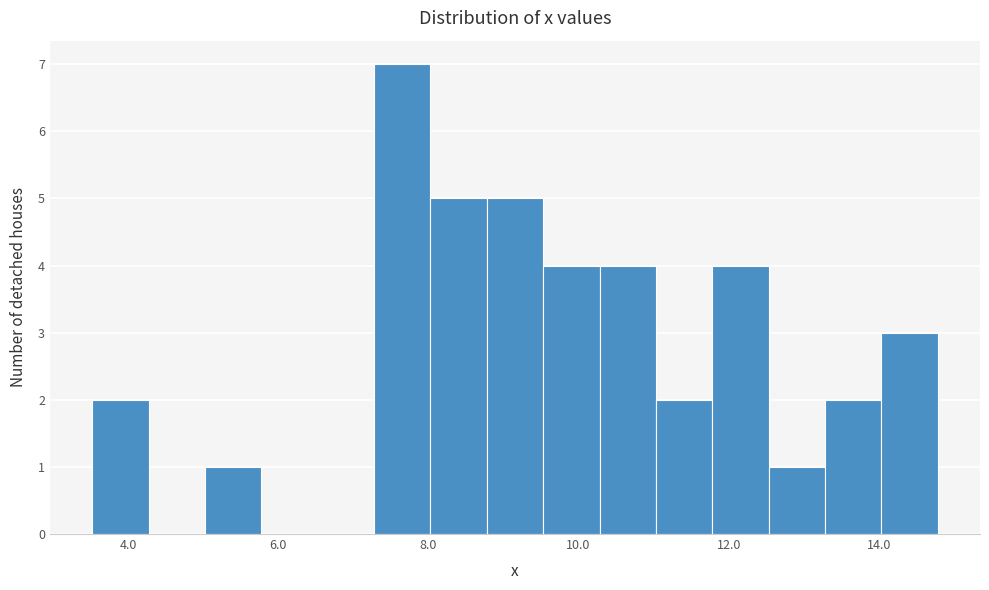

Read against the x-axis, roughly where is the centre of the tallest bar?

7.6